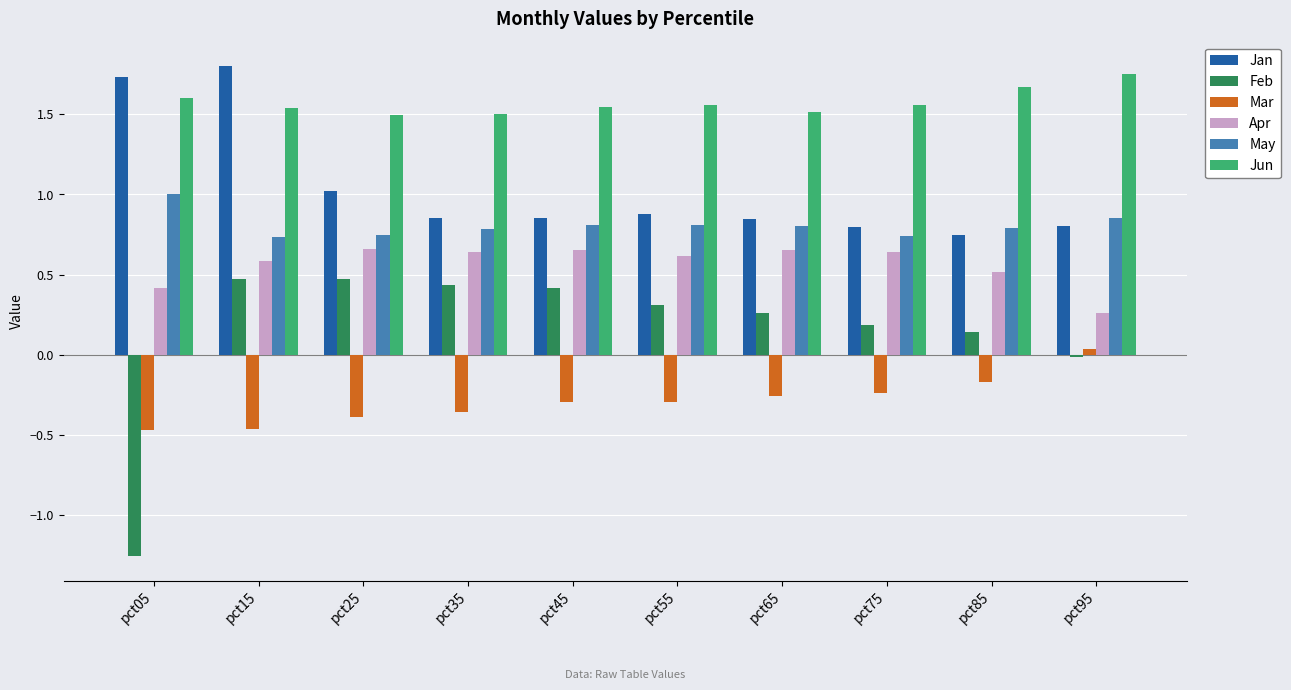

Read the Jan value at pct95.

0.8